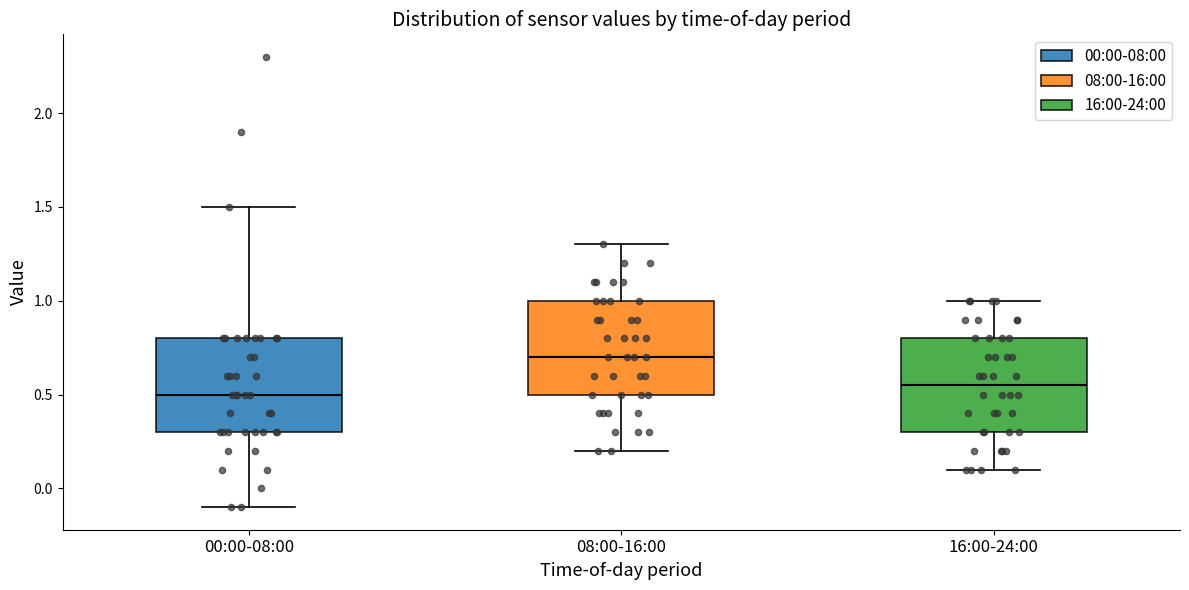

Reading left to right, read every box against the y-axis: the position of its median line, the range the box covers, and the ends of its whiskers. The values are not printed on the chart, so give them approximately, as read against the axis.

00:00-08:00: median 0.50, box 0.30 to 0.80, whiskers -0.10 to 1.50
08:00-16:00: median 0.70, box 0.50 to 1.00, whiskers 0.20 to 1.30
16:00-24:00: median 0.55, box 0.30 to 0.80, whiskers 0.10 to 1.00